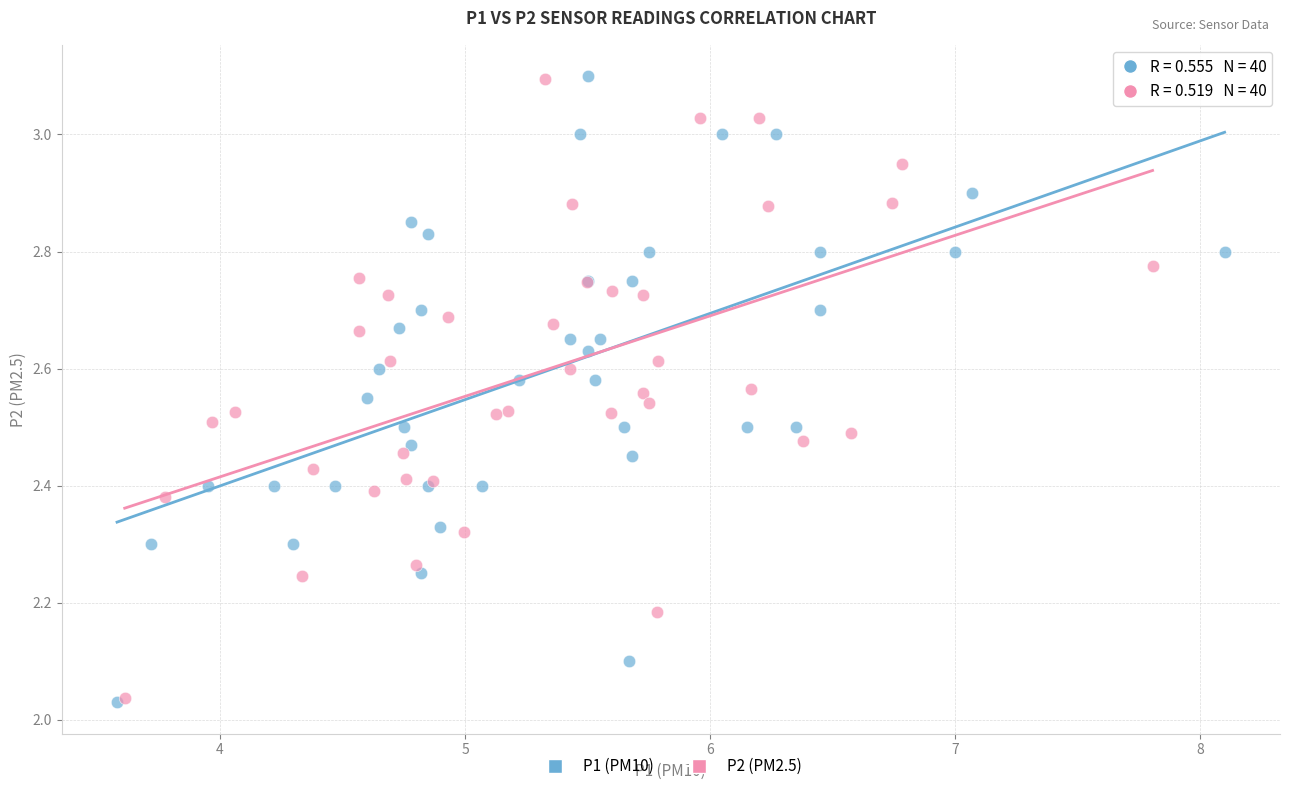

Which series has the largest Y range (max minus min)?

P1 (PM10)